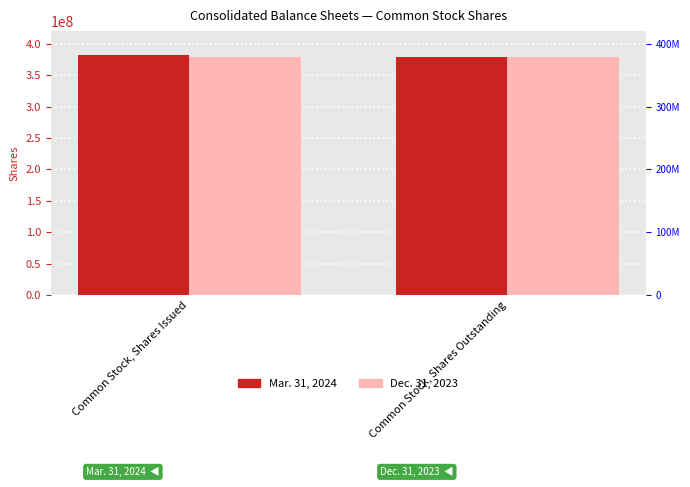

At which label does Mar. 31, 2024 reach its minimum?

Common Stock, Shares Outstanding